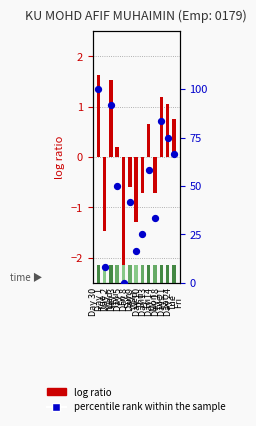

Which series has the largest Y range (max minus min)?

percentile rank within the sample